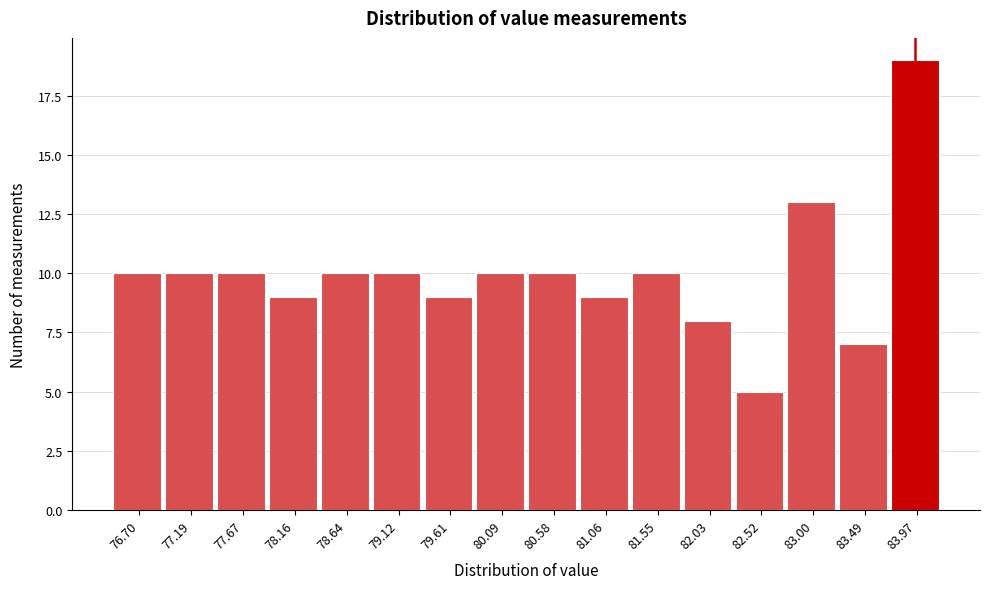

Reading right to left, list all the values displayed in this chart.

19	7	13	5	8	10	9	10	10	9	10	10	9	10	10	10